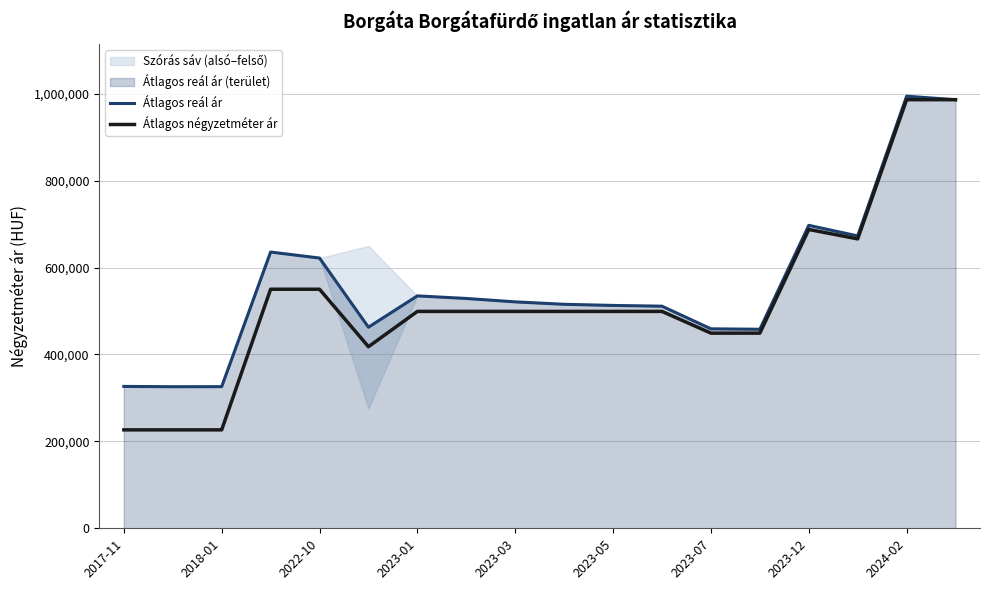

Reading left to right, list all the values displayed in this chart.

Átlagos reál ár: 326431	325735	325889	635597	621757	462648	534743	528773	520957	515376	512760	511031	458897	457972	697025	672716	994131	986111
Átlagos négyzetméter ár: 226470	226470	226470	550000	550000	417785	499000	499000	499000	499000	499000	499000	449000	449000	687500	665849	986111	986111